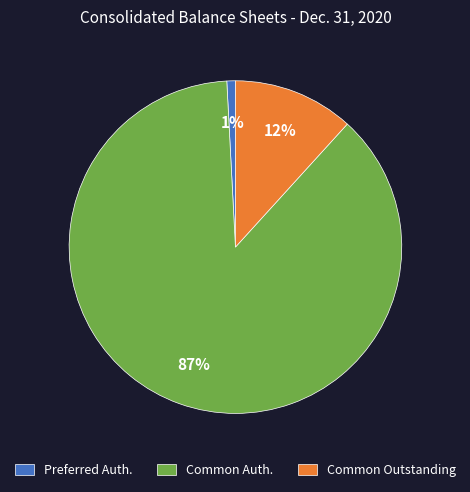

To the nearest percent, what percentage of the pie is Common Outstanding?

12%